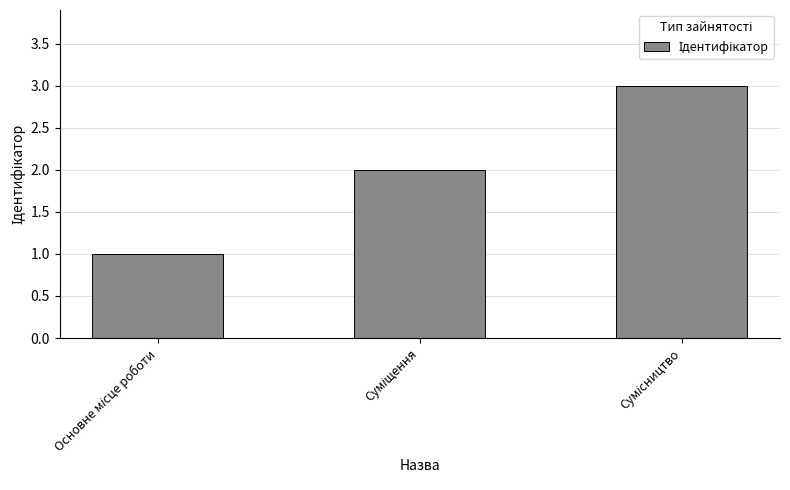

What is the maximum value shown in the chart?

3